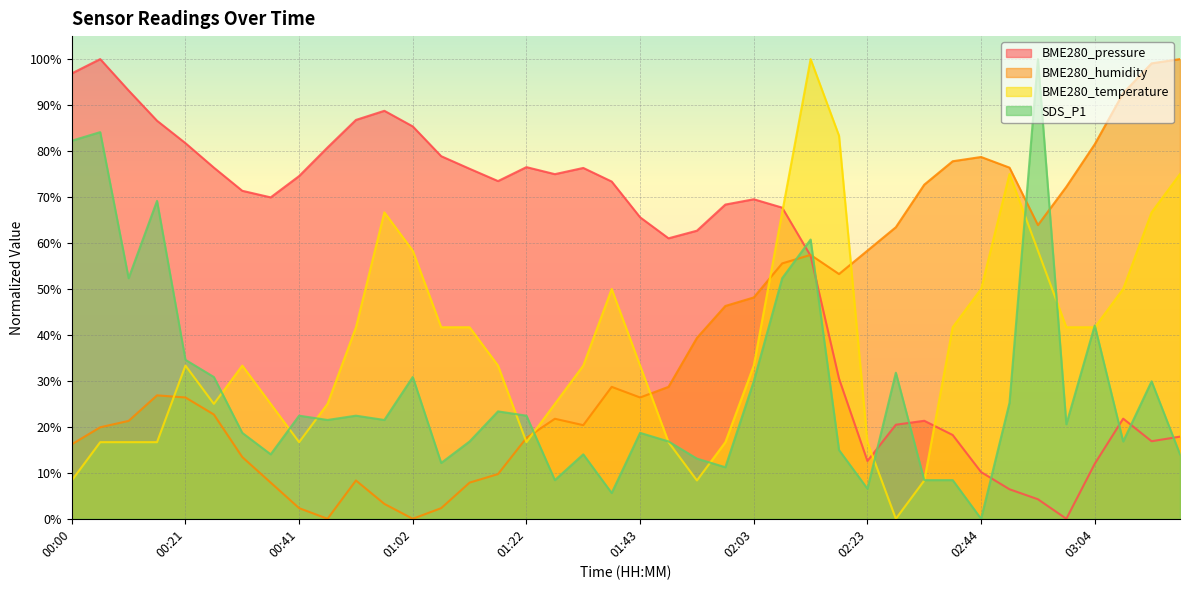

Count the number of categories in the chart.

40